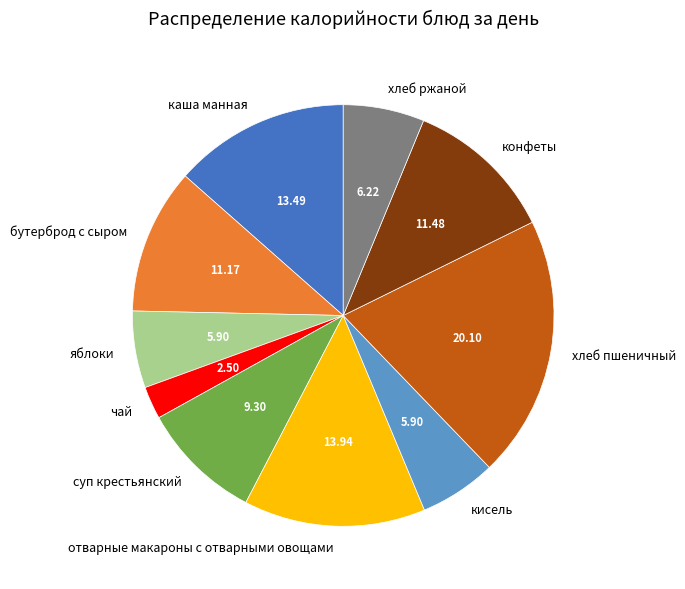

What is the largest slice in the pie chart?

хлеб пшеничный